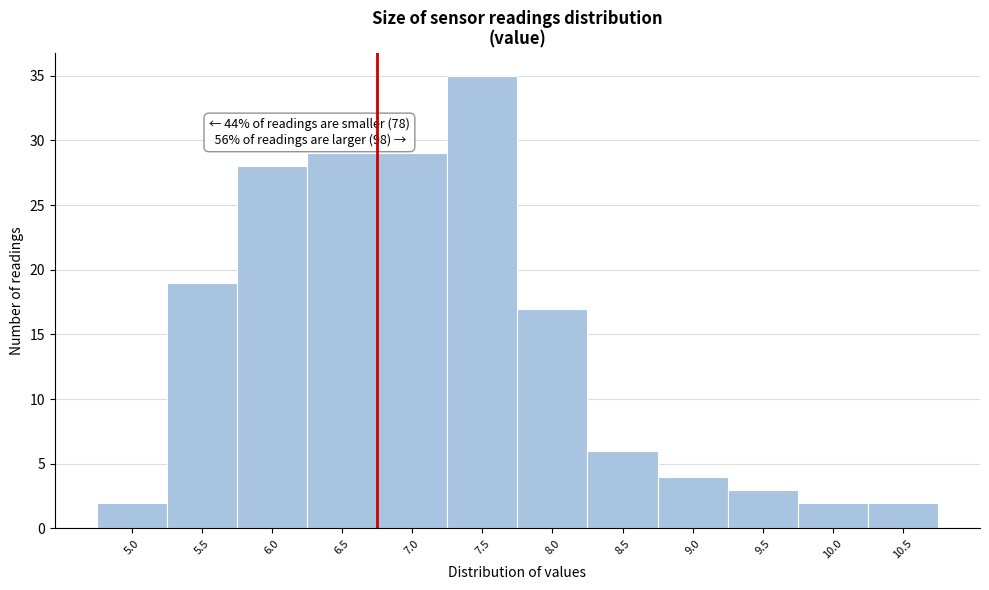

Reading right to left, what are all the values shown in this chart?

10.5=2	10.0=2	9.5=3	9.0=4	8.5=6	8.0=17	7.5=35	7.0=29	6.5=29	6.0=28	5.5=19	5.0=2